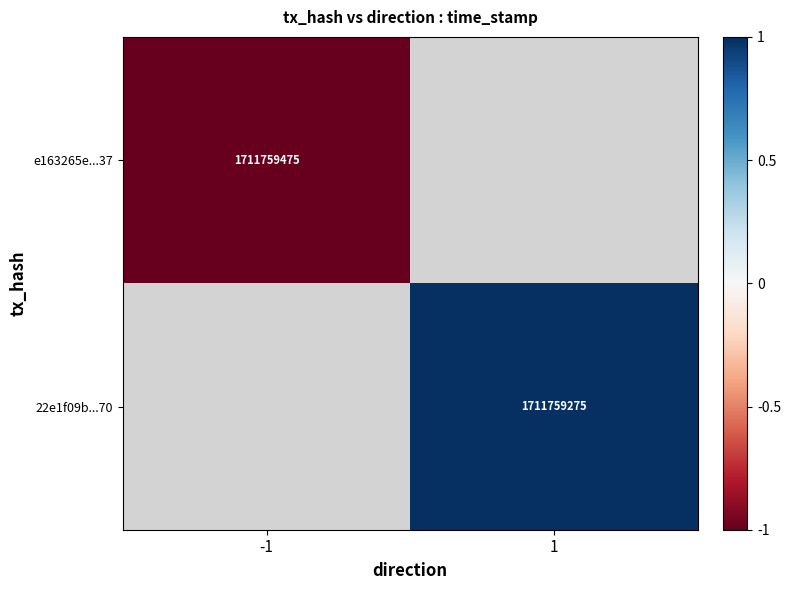

The value of 22e1f09b...70 at 1 is 1711759275. True or false?

True